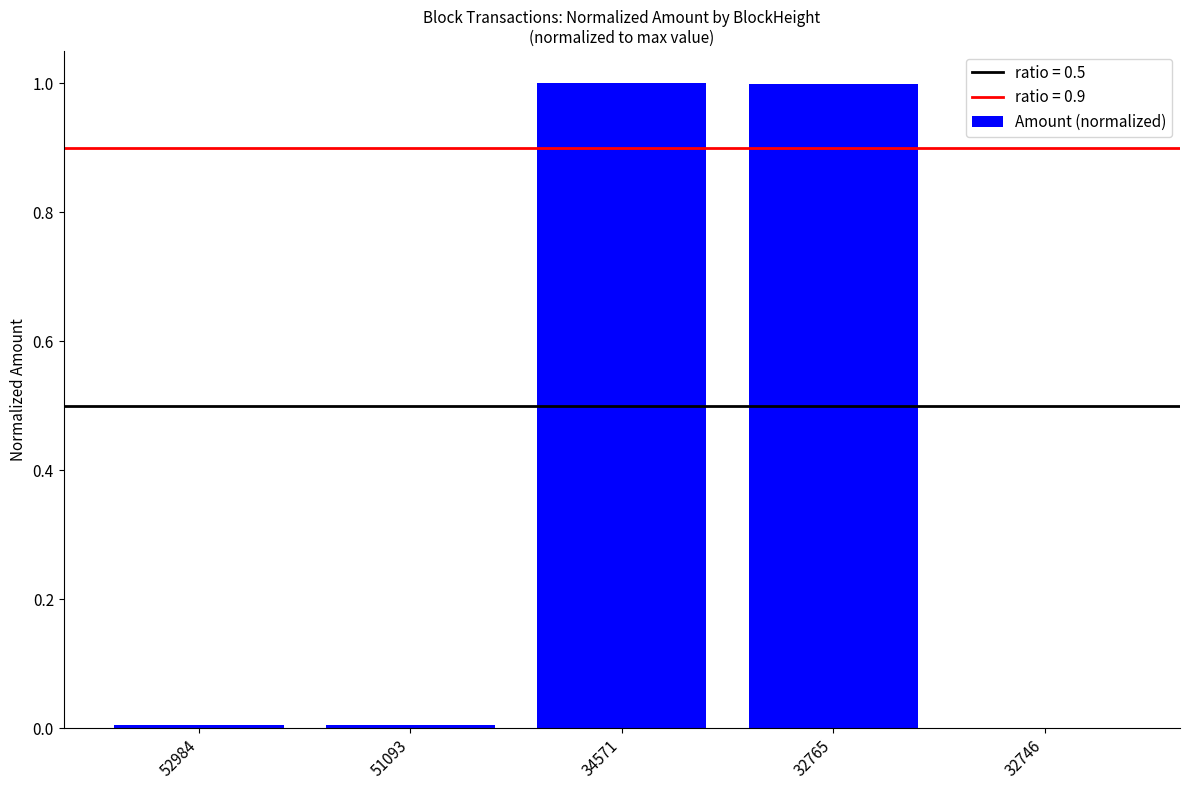

What is the change in value from 34571 to 32746?

-1.0